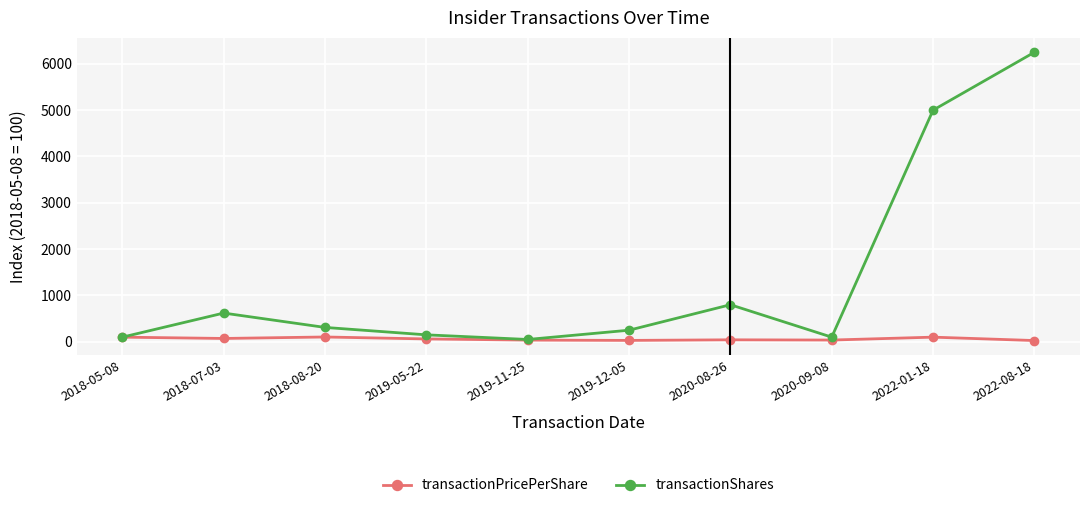

In transactionShares, how many points are higher than both neighbors (excluding endpoints)?

2